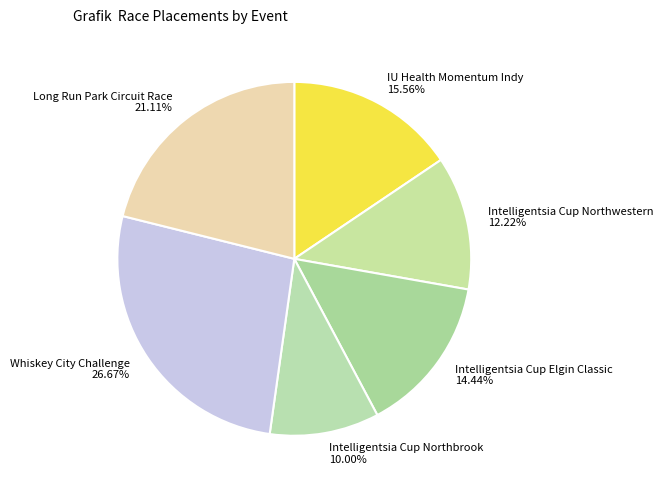

Count the number of slices in the pie.

6